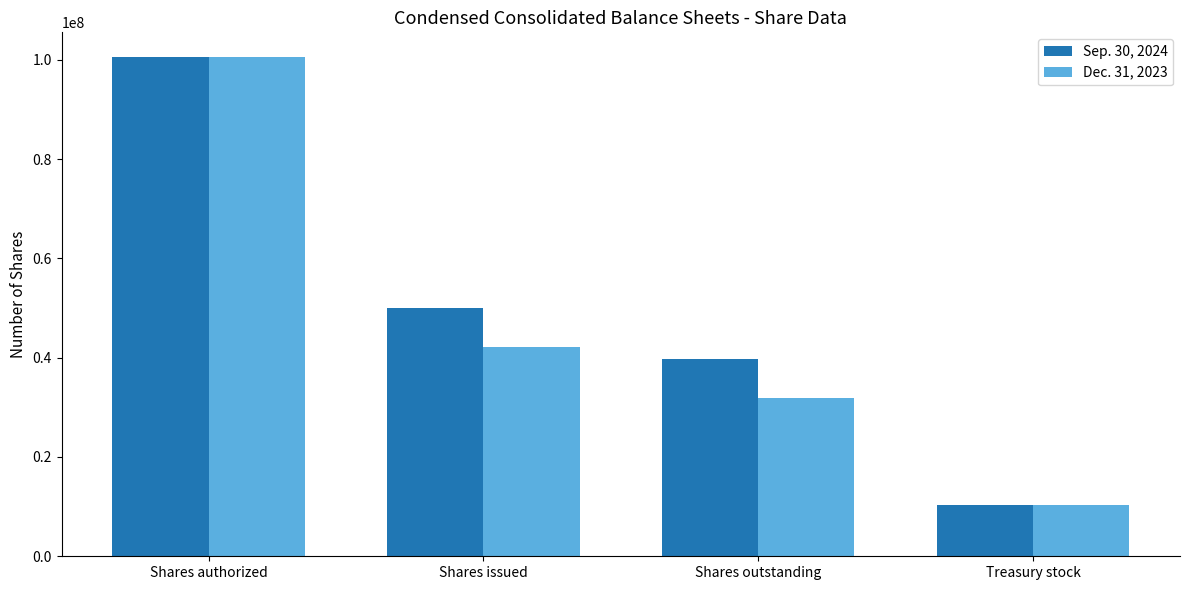

Does the chart contain stacked bars?

No